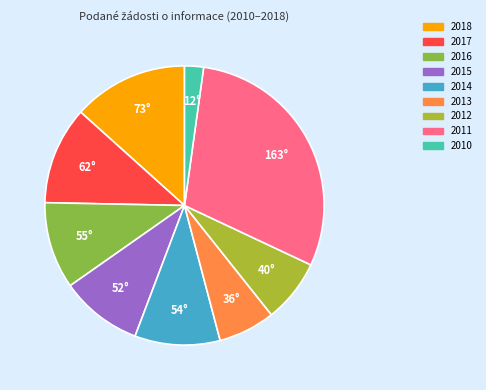

How many segments does this pie chart have?

9